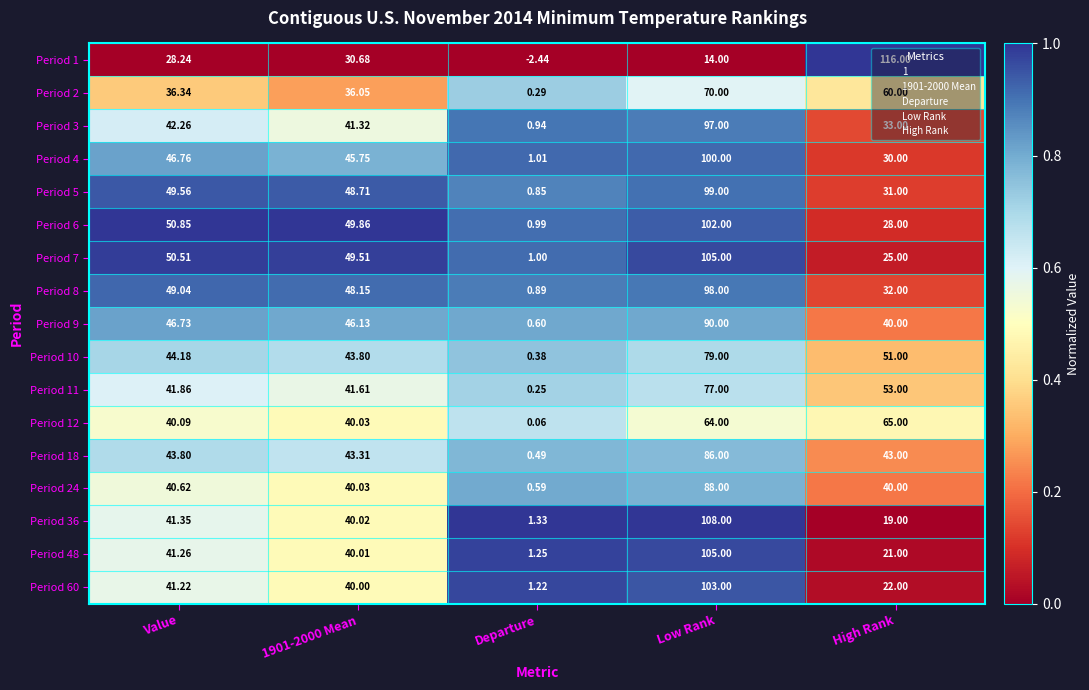

At which category is the sum across all series the highest?

Low Rank